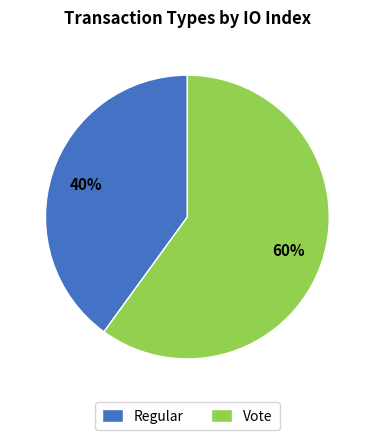

What is the majority slice?

Vote